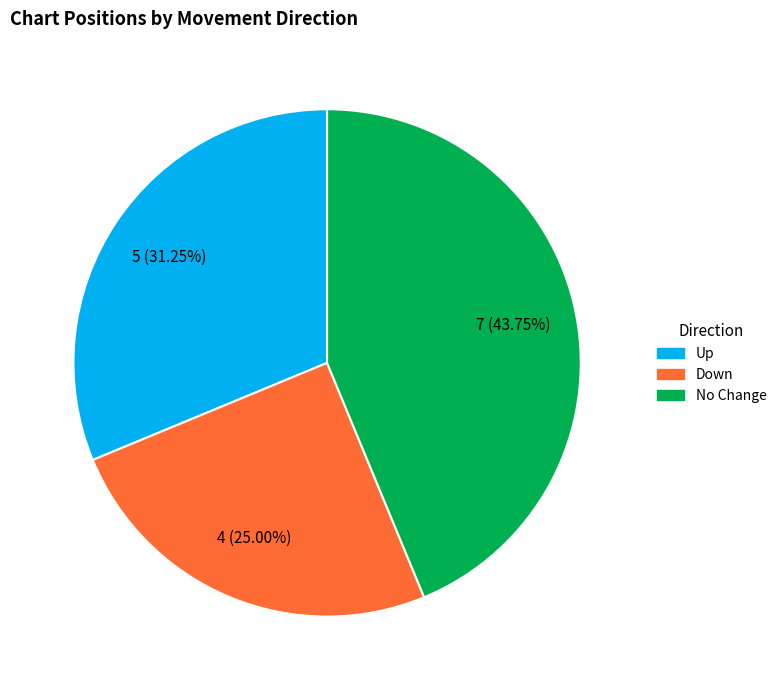

Is there a majority slice in this chart?

No